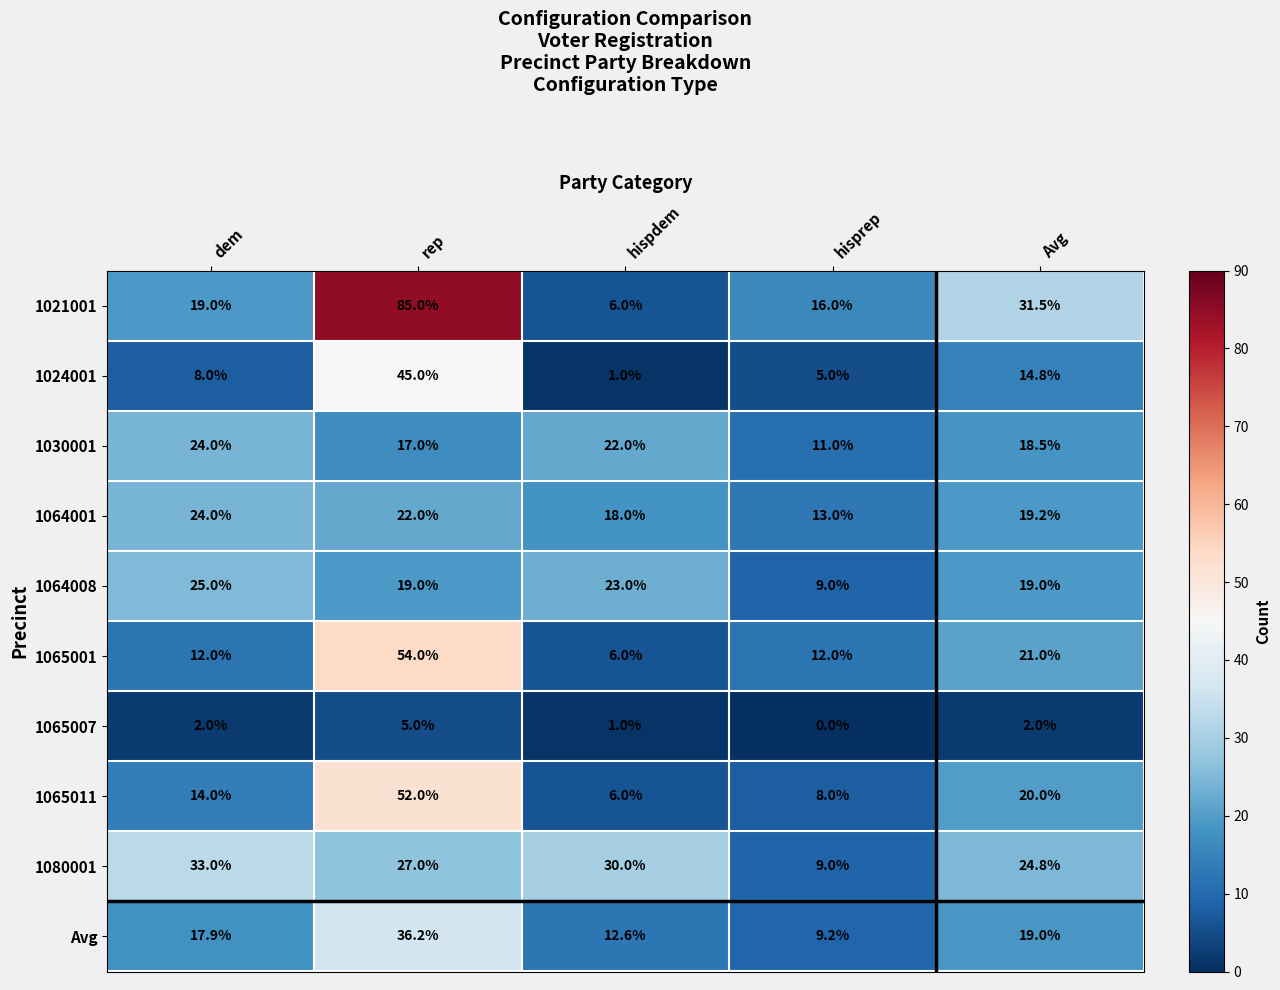

At which label is 1024001 closest to 23?

Avg